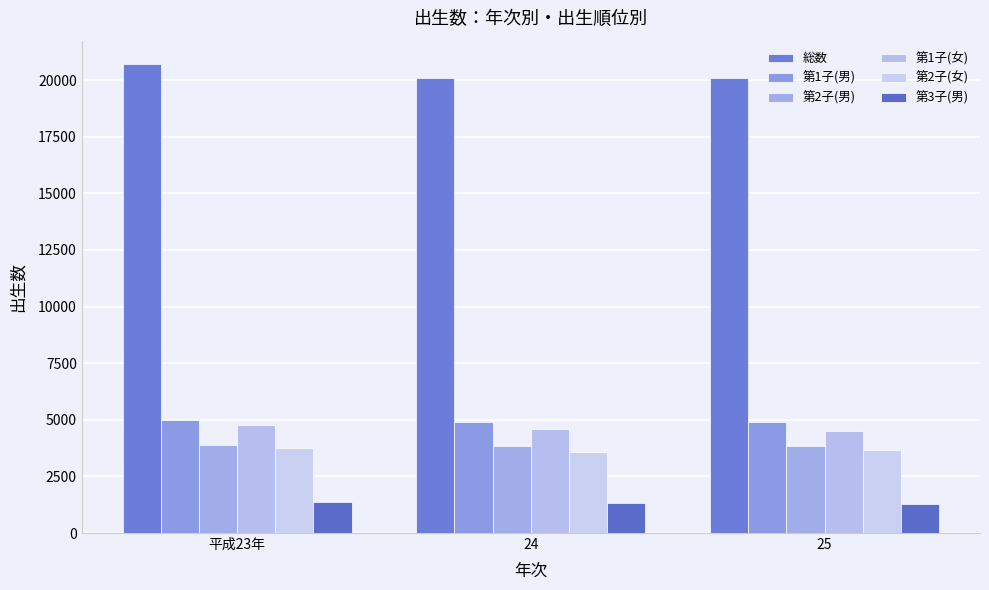

Rank the series by their maximum value, from lowest to highest.

第3子(男), 第2子(女), 第2子(男), 第1子(女), 第1子(男), 総数